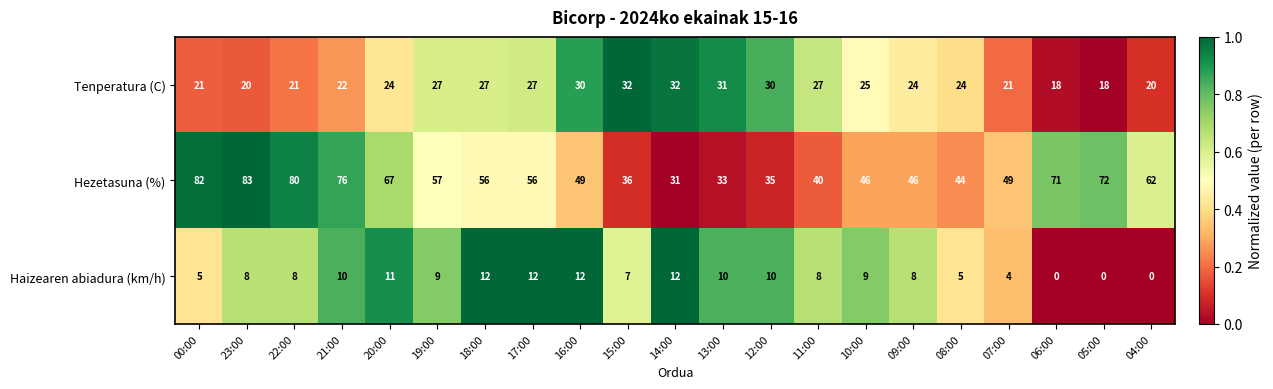

Is the value of Haizearen abiadura (km/h) at 11:00 greater than the value of Hezetasuna (%) at 18:00?

No